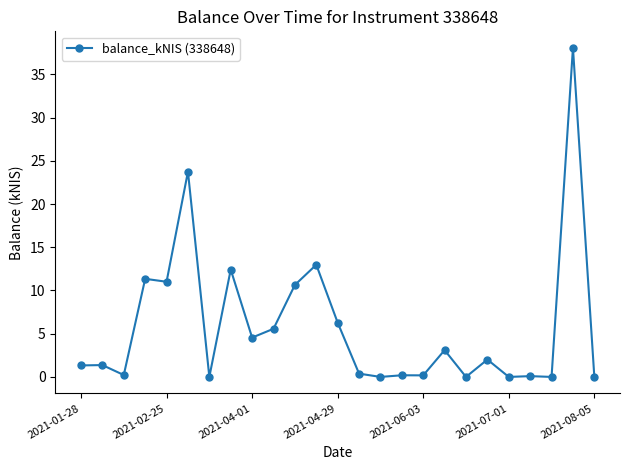

What is the difference between the maximum and second lowest values?

38.1